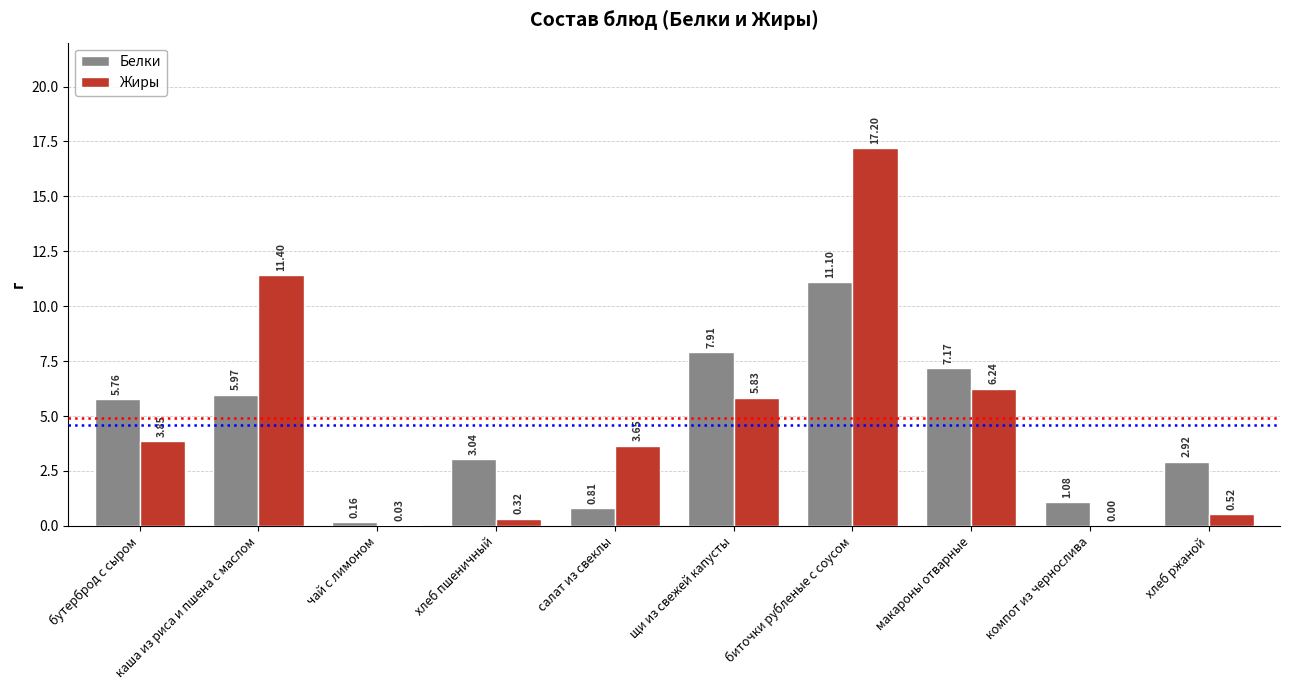

How many data points in Жиры are above 3?

6